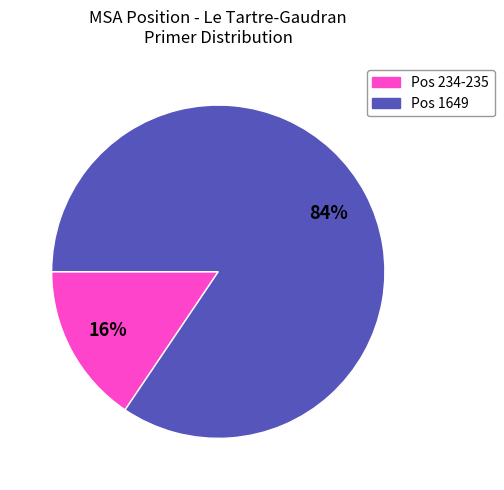

To the nearest percent, what is the average slice percentage?

50%